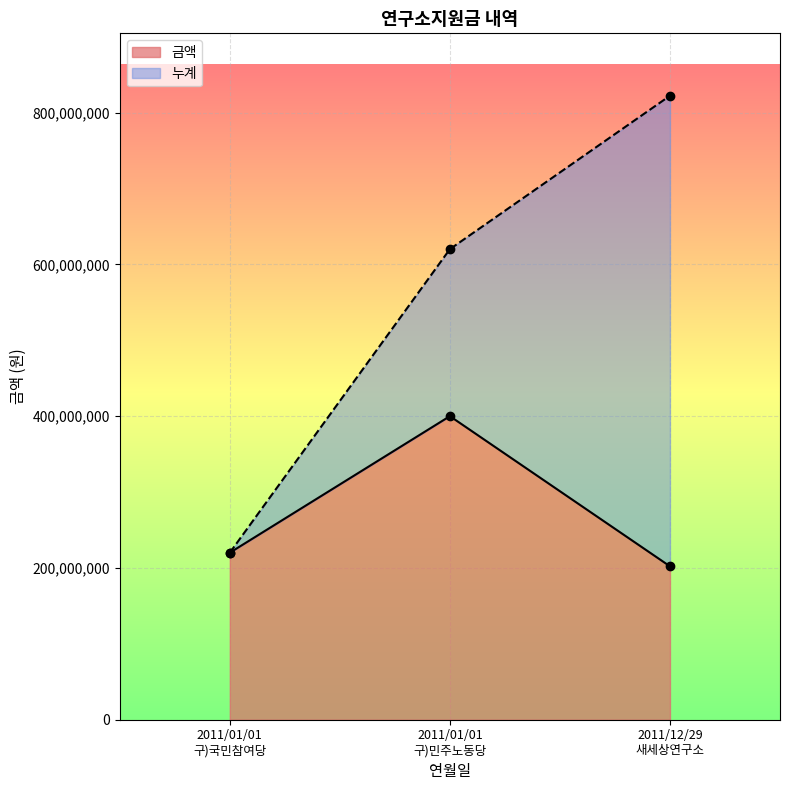

What is the difference between the maximum and minimum values in the 금액 series?

197849500